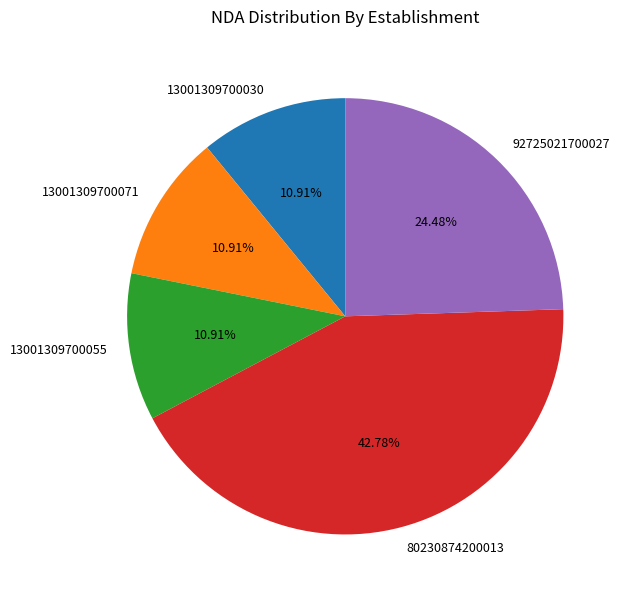

What is the total percentage of 13001309700071 and 13001309700030?

21.8%